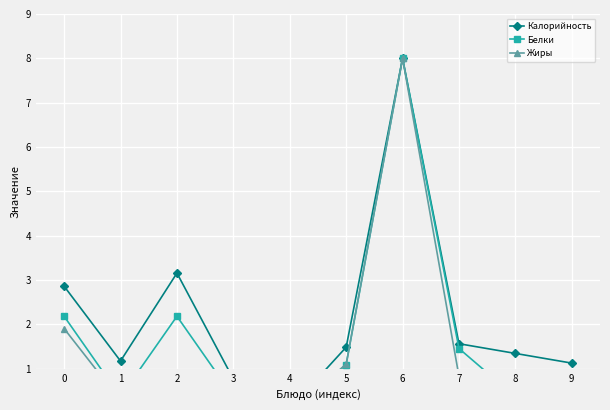

Rank the series at 9 from lowest to highest value.

Жиры, Белки, Калорийность